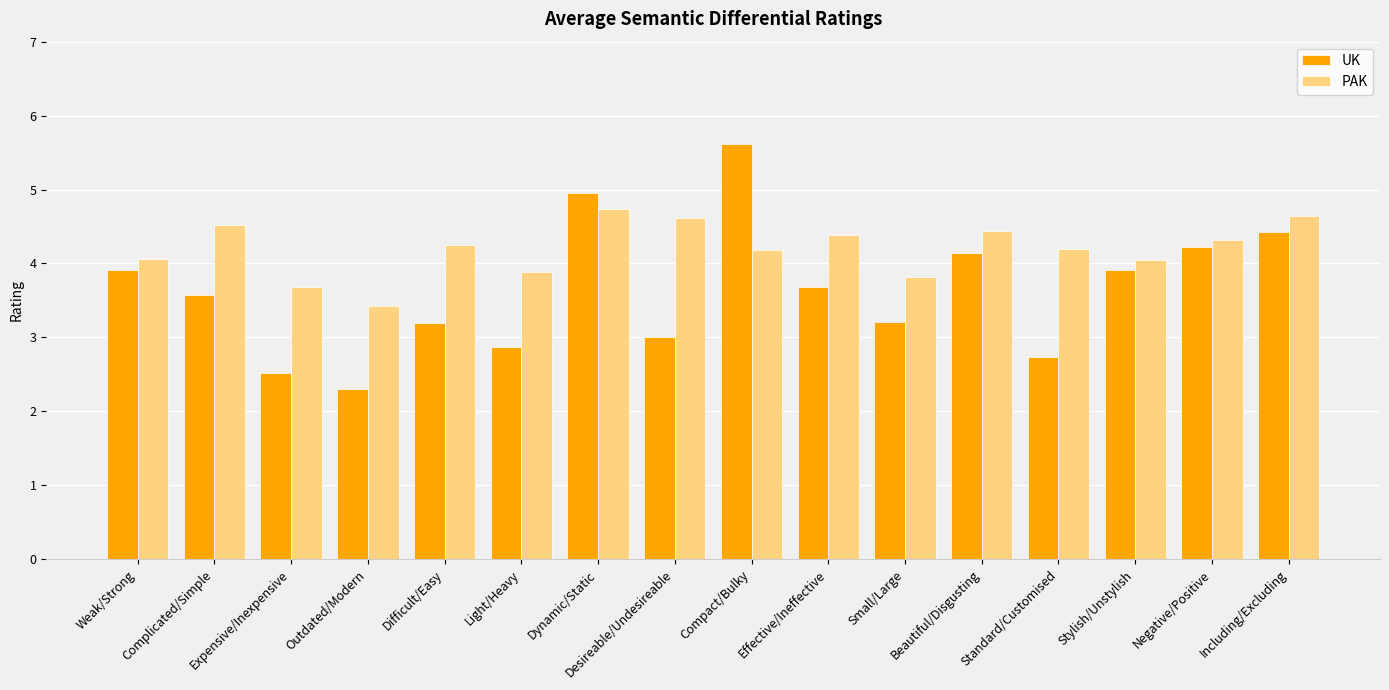

What is the value of the PAK bar at the 11th from the left?

3.8